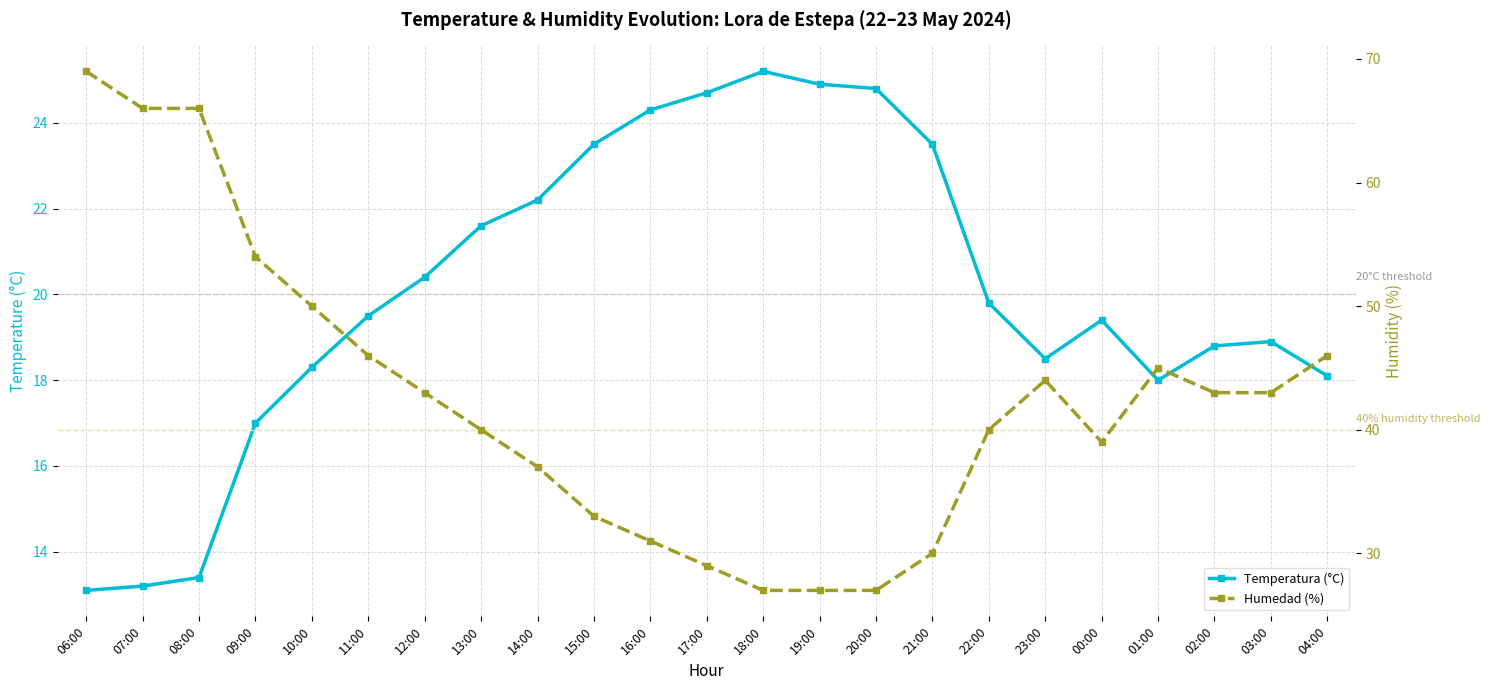

What is the maximum value shown in the chart?

69.0